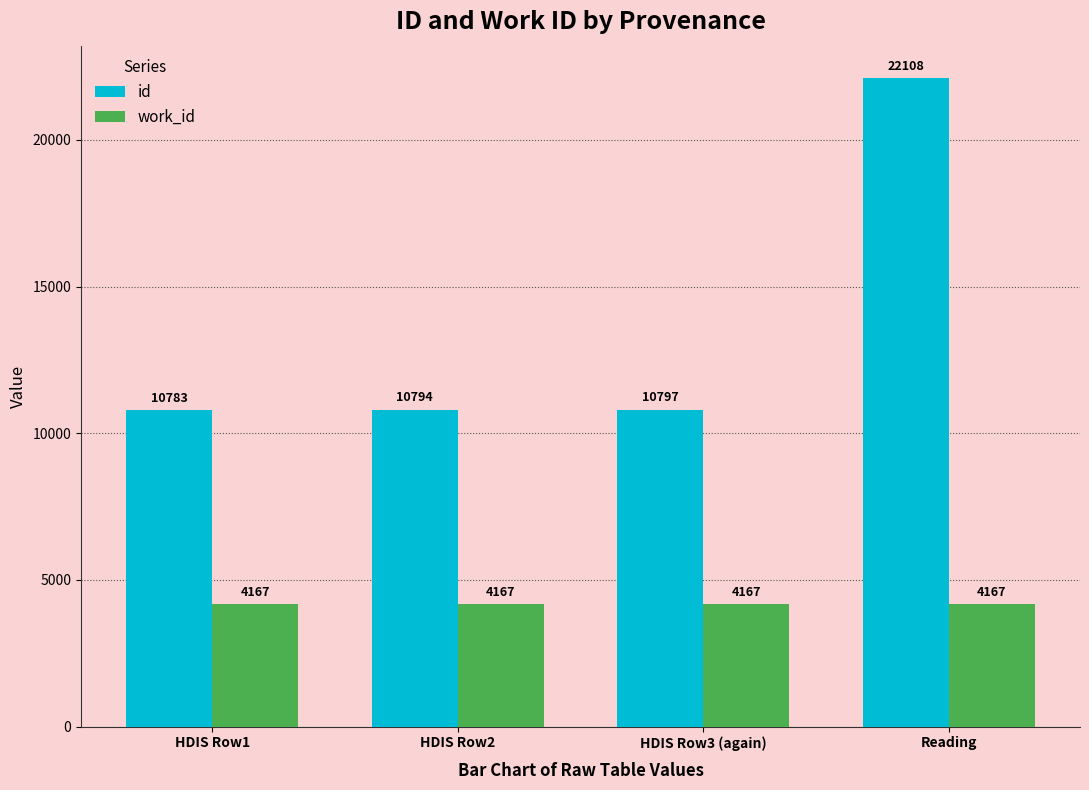

What is the value of the work_id bar at the 2nd from the left?

4167